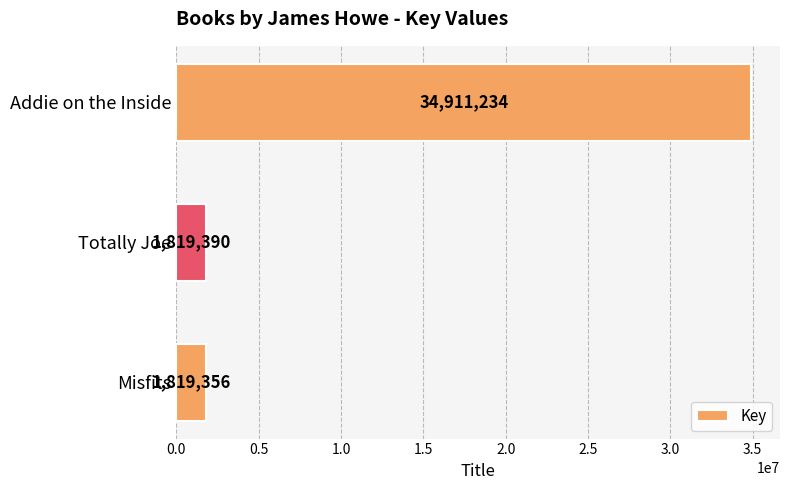

Reading top to bottom, list all the values displayed in this chart.

Addie on the Inside=34911234	Totally Joe=1819390	Misfits=1819356